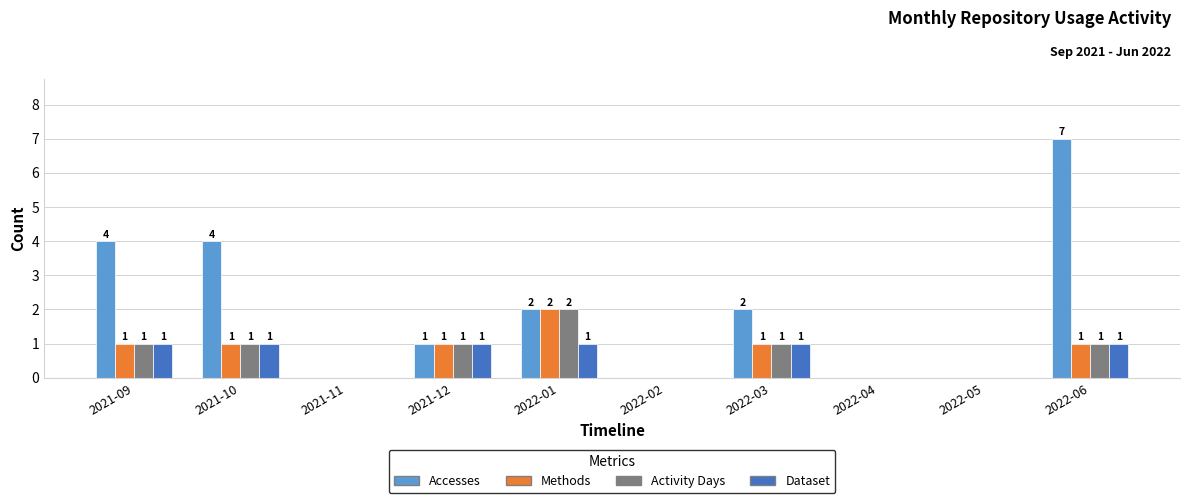

What are all the series names shown in the legend?

Accesses, Methods, Activity Days, Dataset